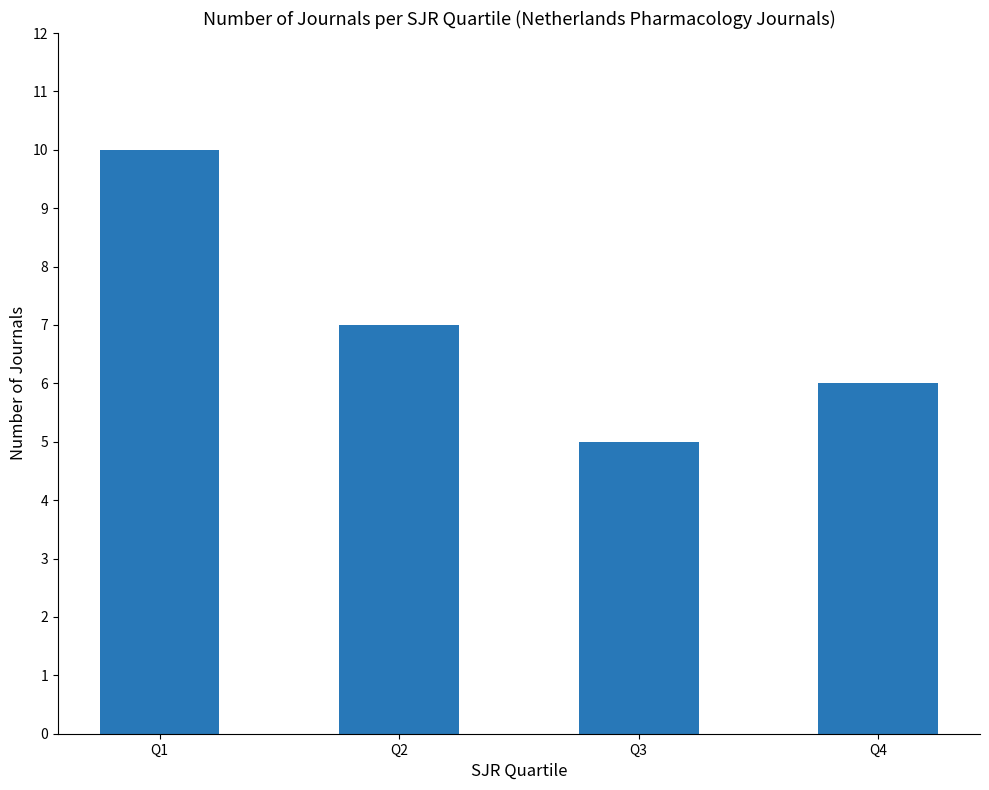

Count the values in the range 6 to 10.

3